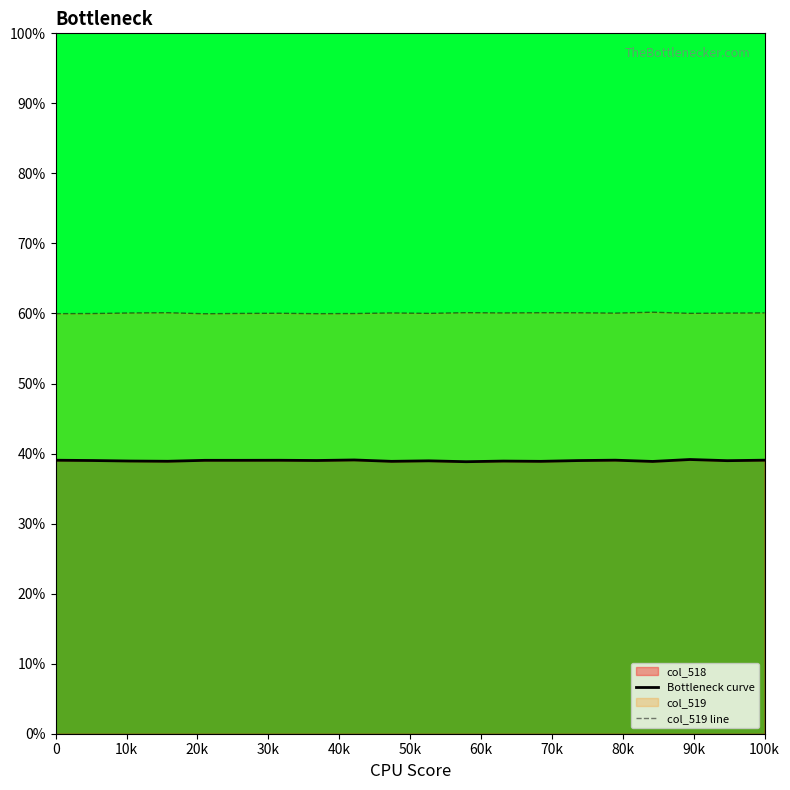

List the series in order of their peak value, lowest first.

Bottleneck curve, col_519 line